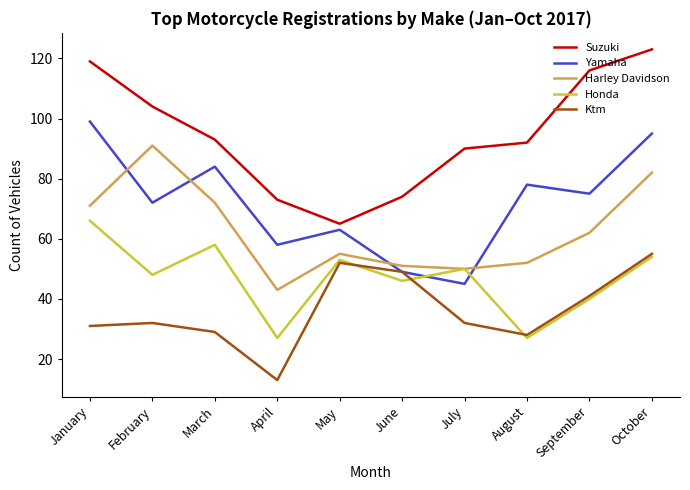

What is the sum of the Harley Davidson values at October and September?

144